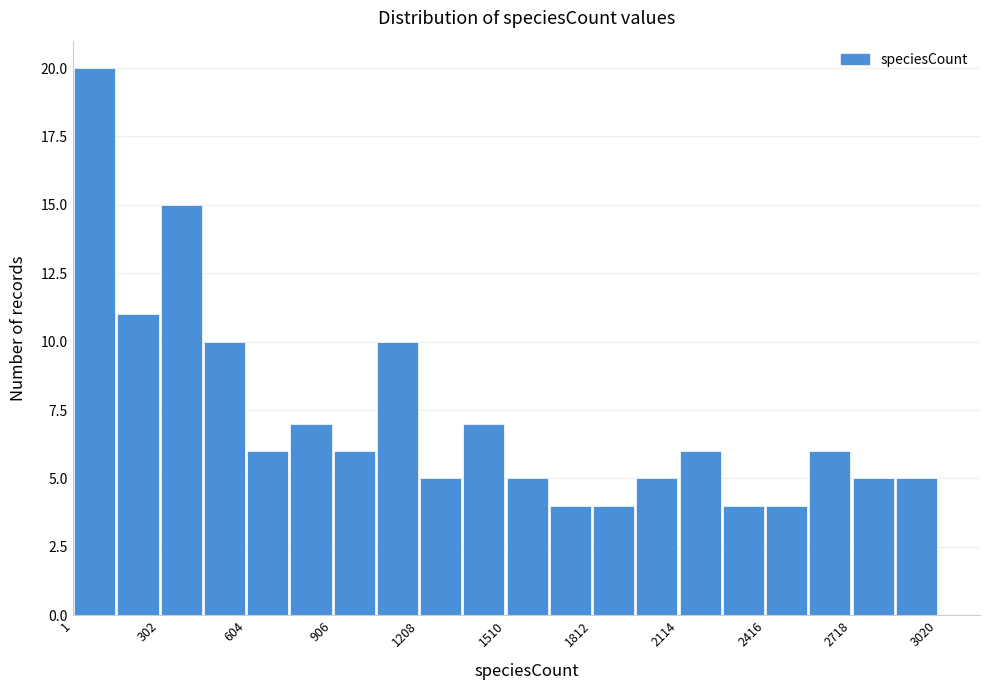

Around what value on the x-axis is the tallest bar? Give the approximate position of its centre, as read against the axis.

100